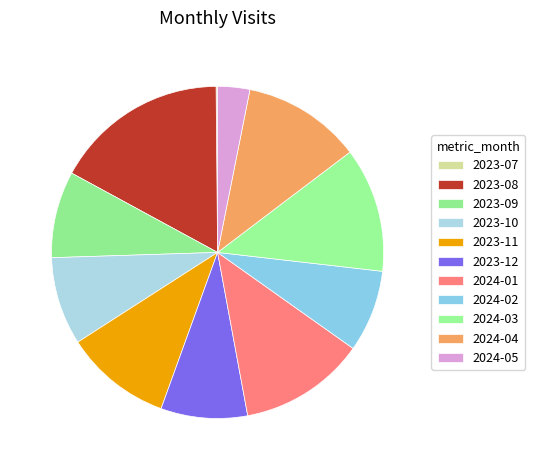

Does 2023-08 account for over 50% of the chart?

No